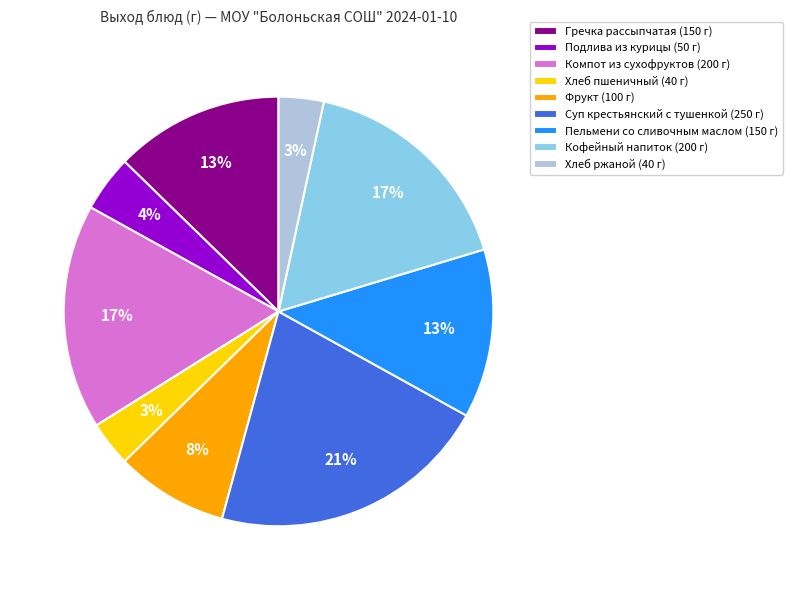

Which category has the biggest portion of the pie?

Суп крестьянский с тушенкой